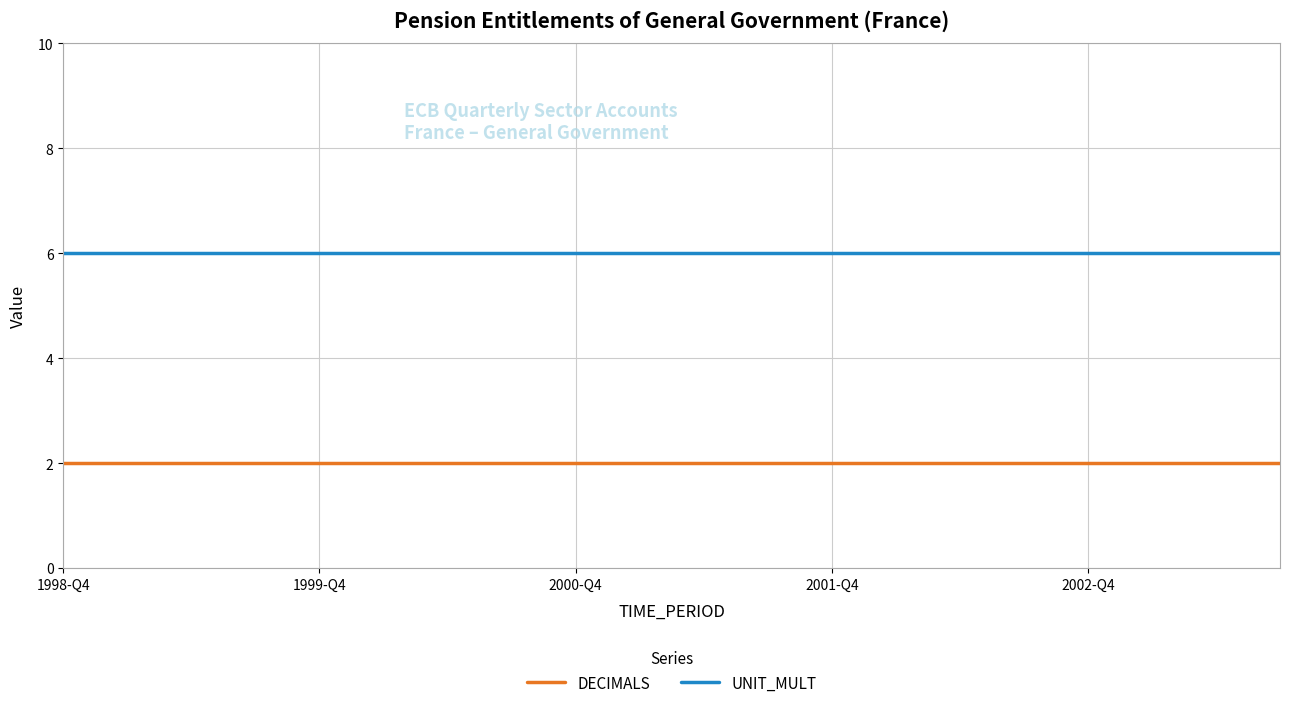

True or false: UNIT_MULT and DECIMALS cross at least once.

False